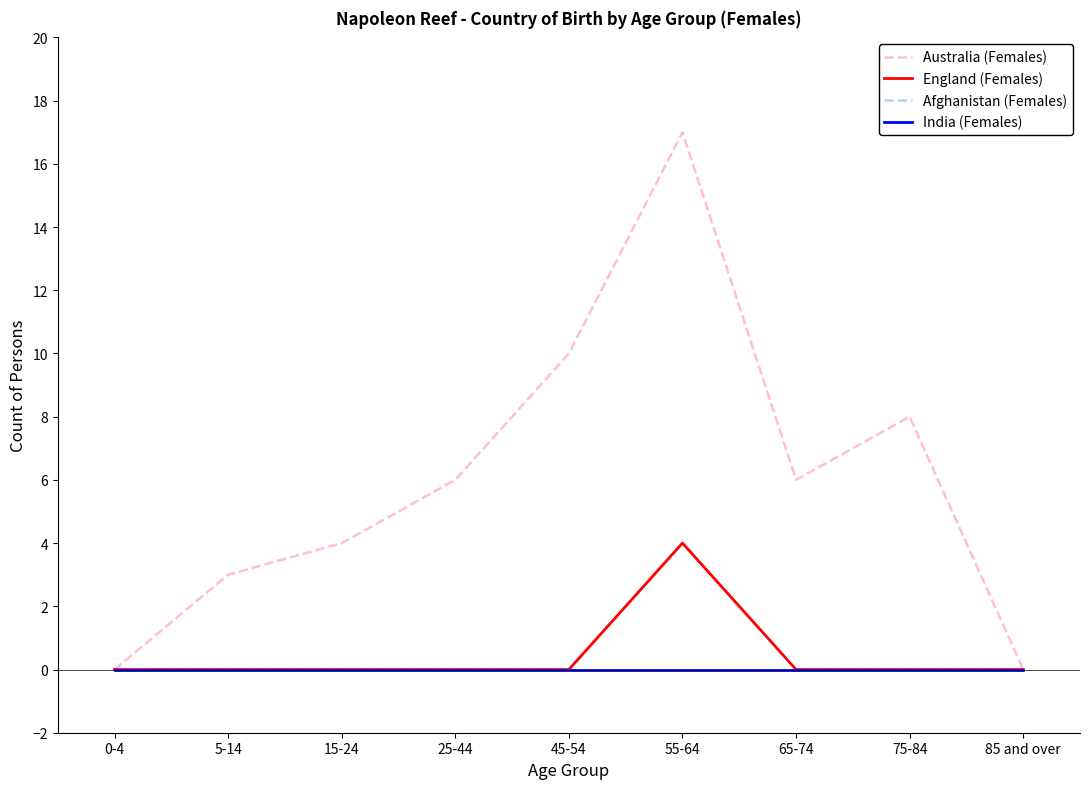

The Australia (Females) series shows 2 at 5-14. True or false?

False